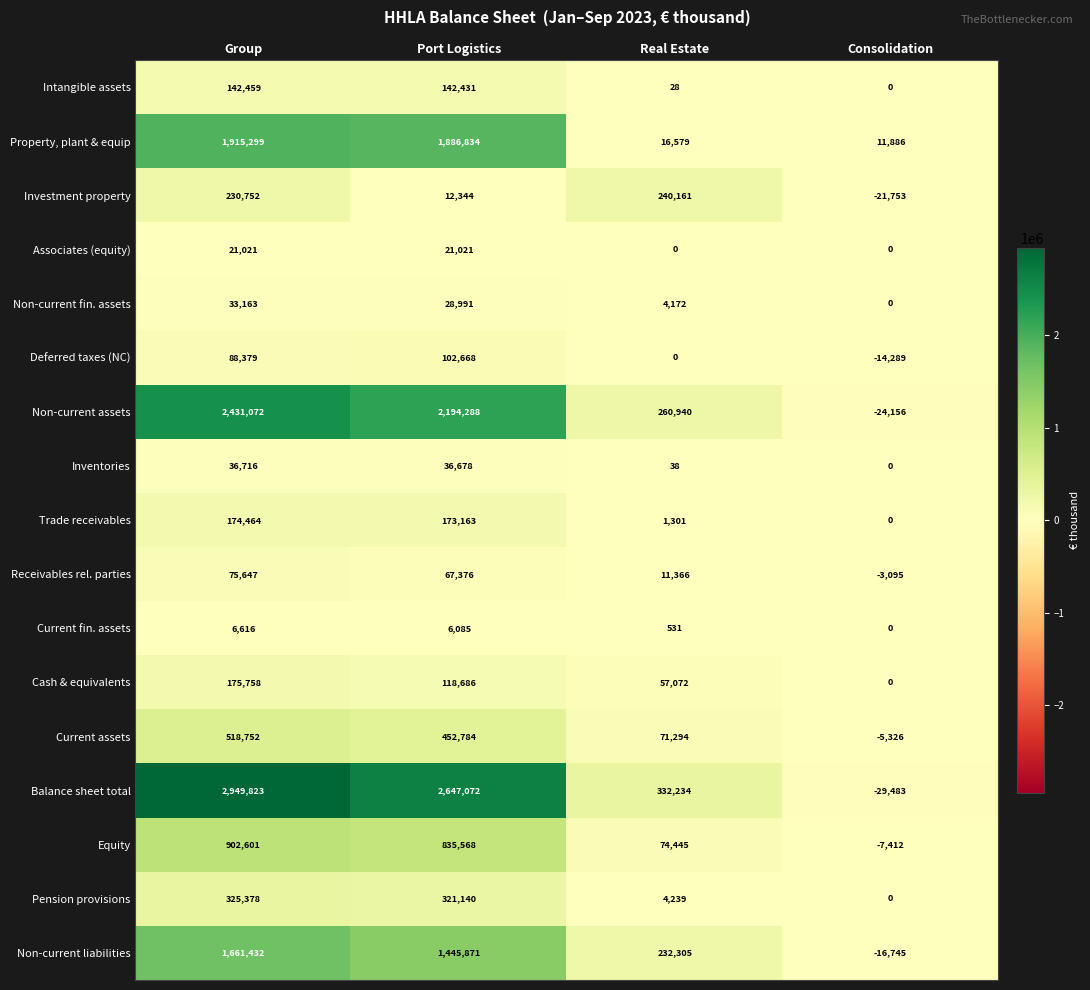

Read the Deferred taxes (NC) value at Consolidation, to the nearest 100.

-14300